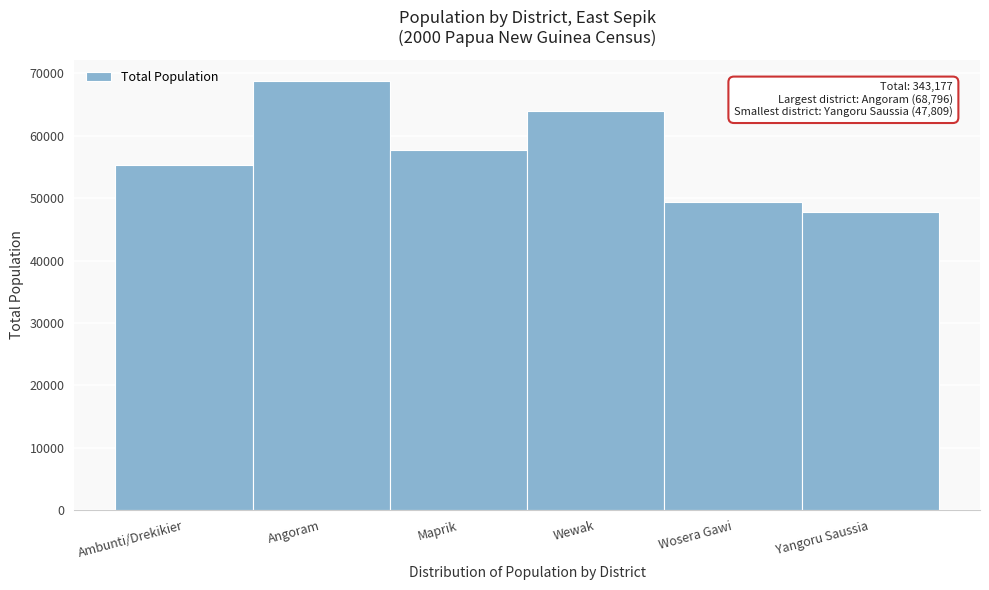

Reading right to left, transcribe all the data shown in this chart.

Yangoru Saussia=47809	Wosera Gawi=49408	Wewak=63961	Maprik=57806	Angoram=68796	Ambunti/Drekikier=55397